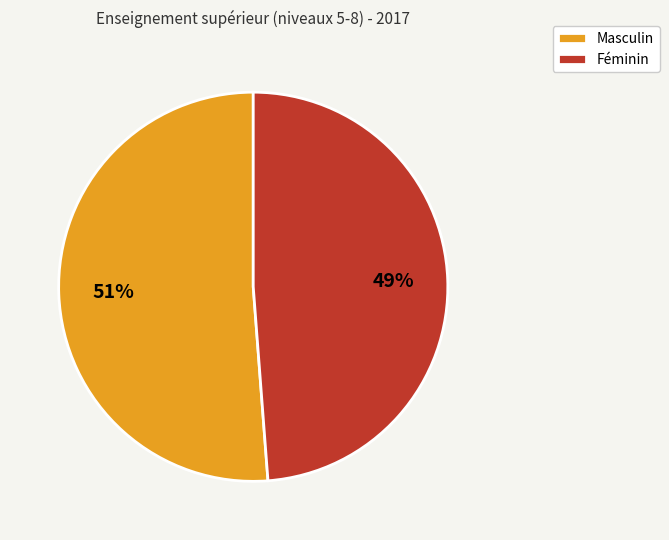

To the nearest percent, what is the difference between the largest and smallest slice percentages?

2%